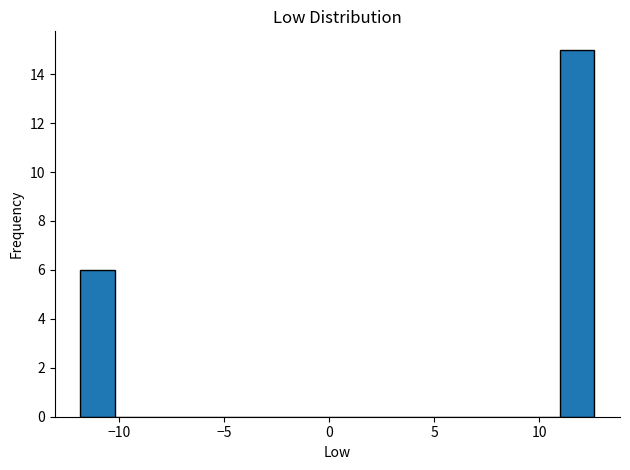

Around what value on the x-axis is the tallest bar? Give the approximate position of its centre, as read against the axis.

12.0